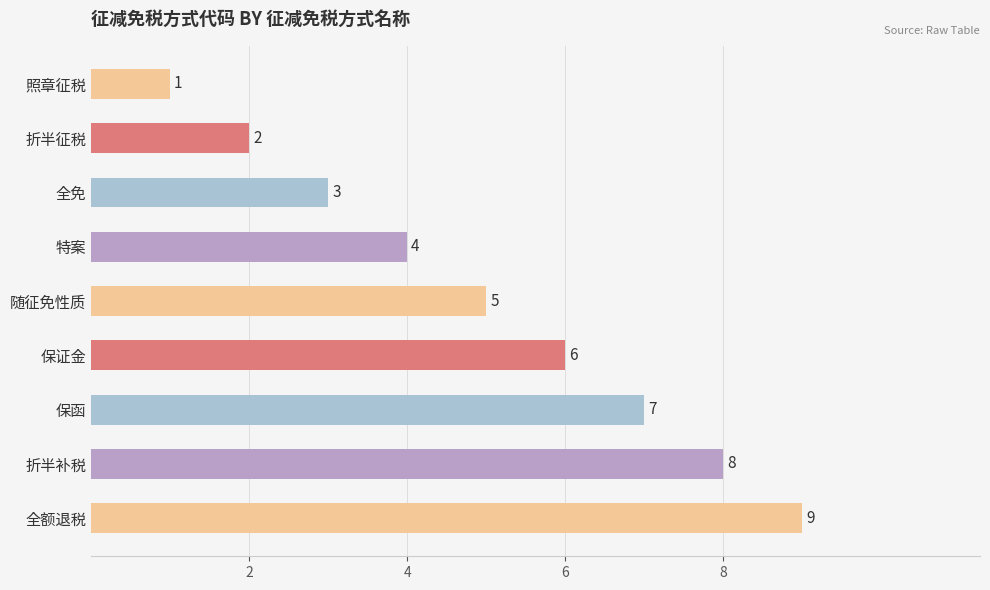

True or false: the data shows 1 at 照章征税.

True